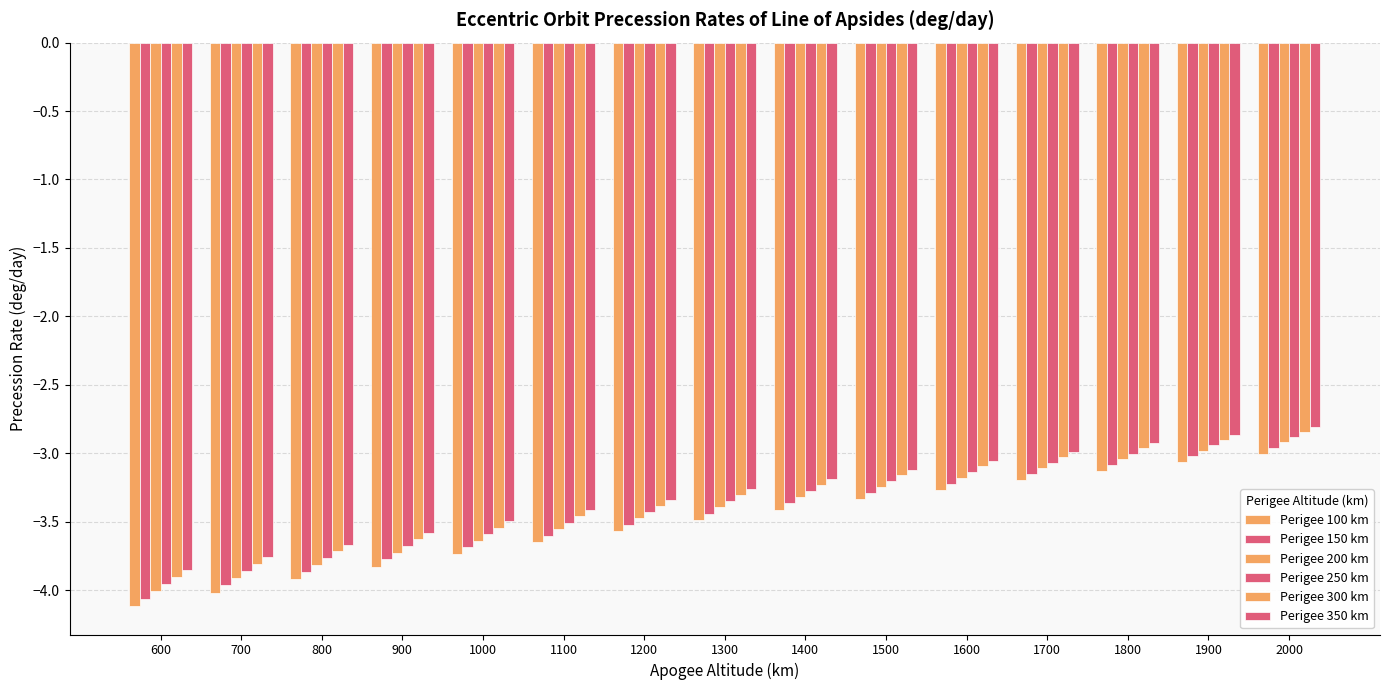

What is the difference between the Perigee 300 km values at 1200 and 1600?

0.3